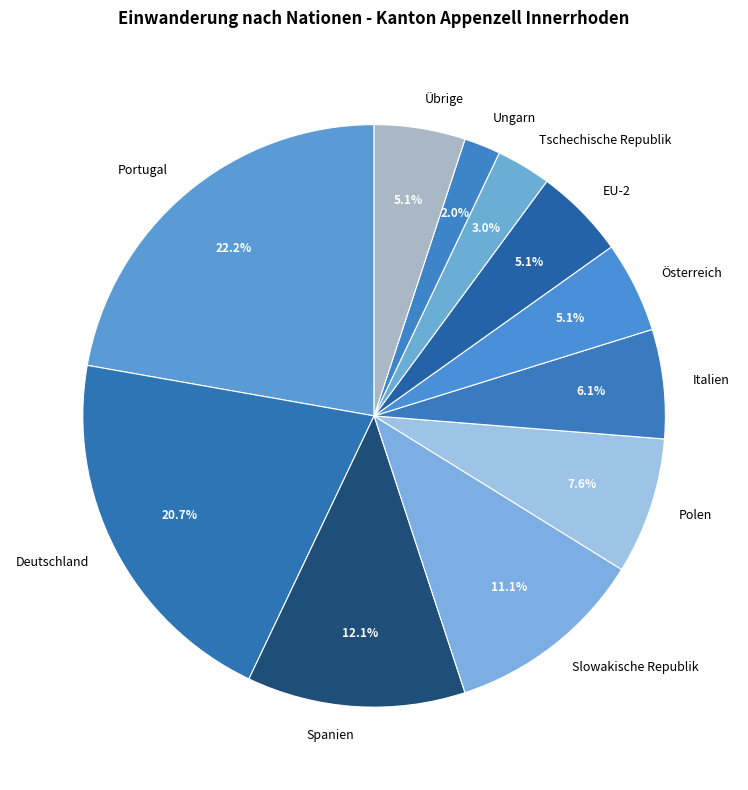

What percentage is the EU-2 slice, to the nearest percent?

5%